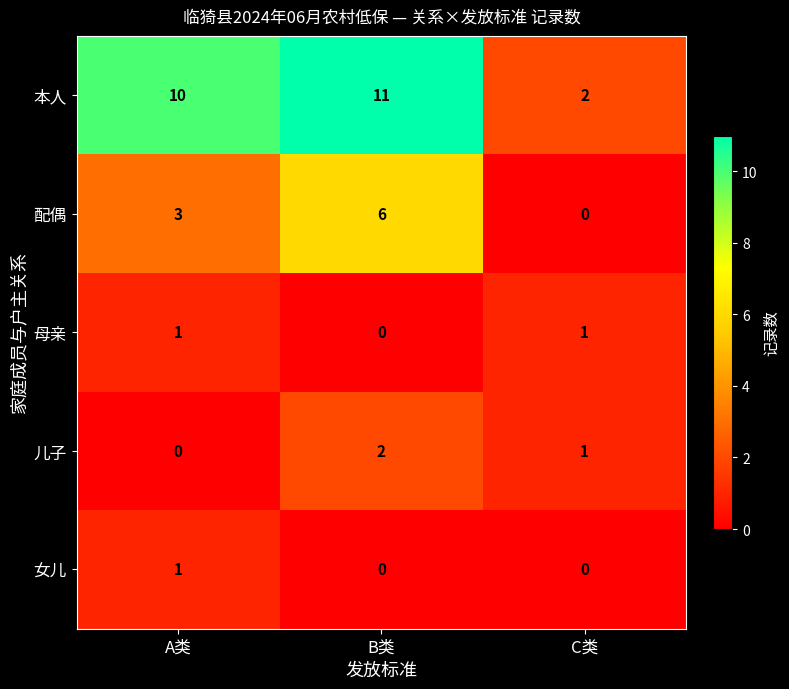

How many data points does each series have?

3